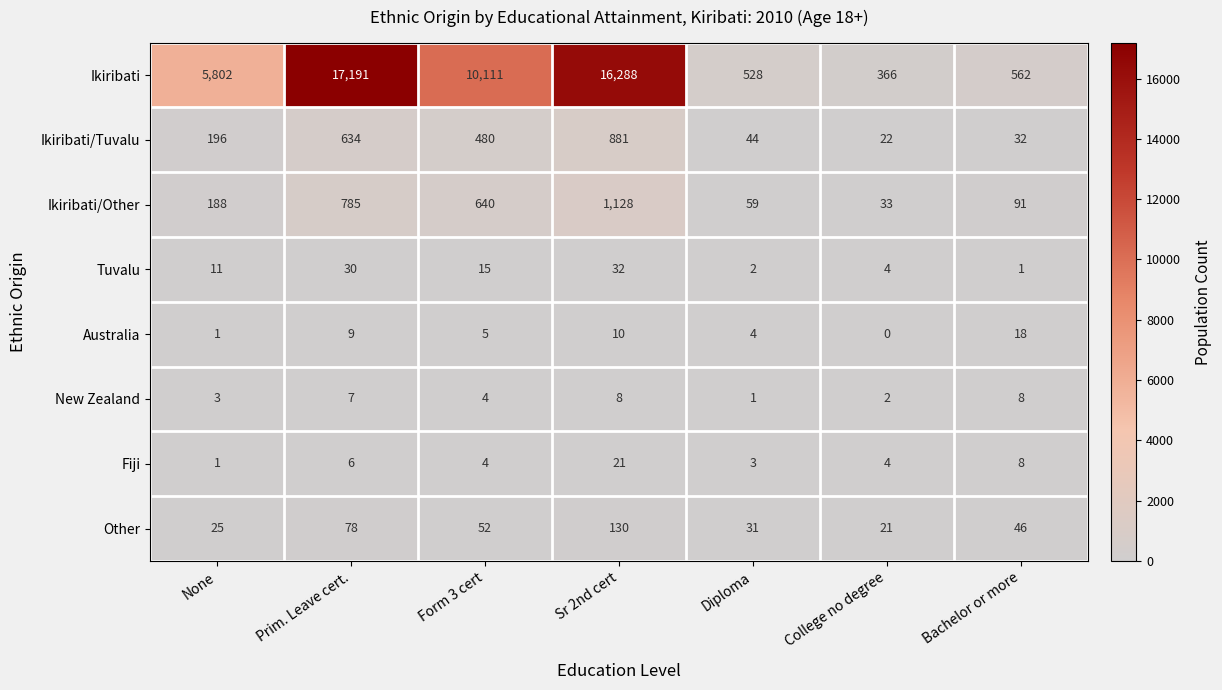

Rank the series by their maximum value, from highest to lowest.

Ikiribati, Ikiribati/Other, Ikiribati/Tuvalu, Other, Tuvalu, Fiji, Australia, New Zealand